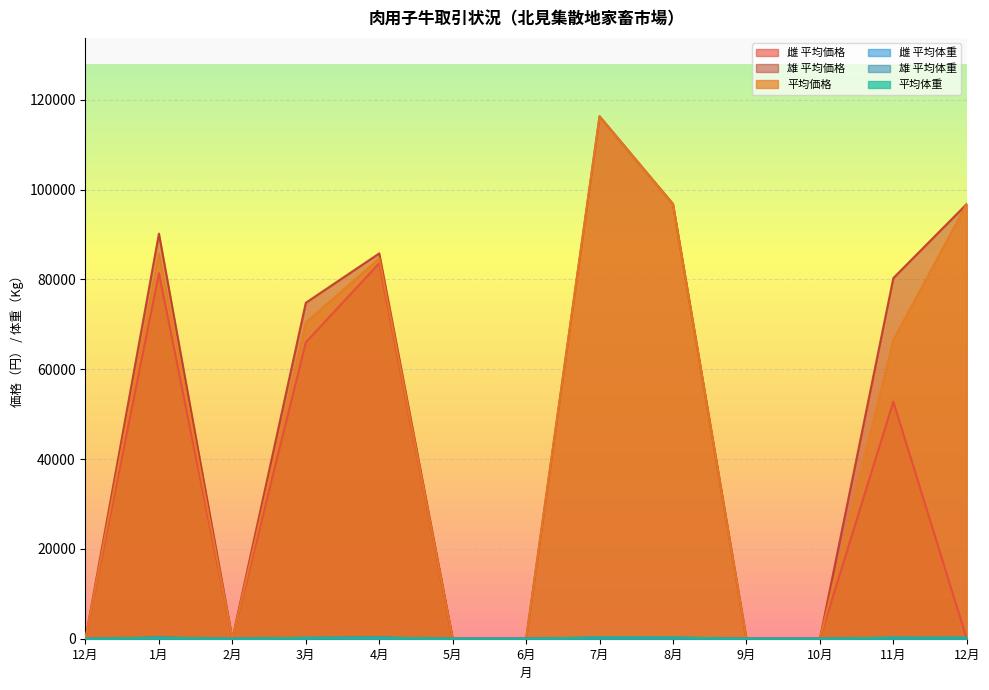

How many values in the 平均価格 series exceed 66550?

6